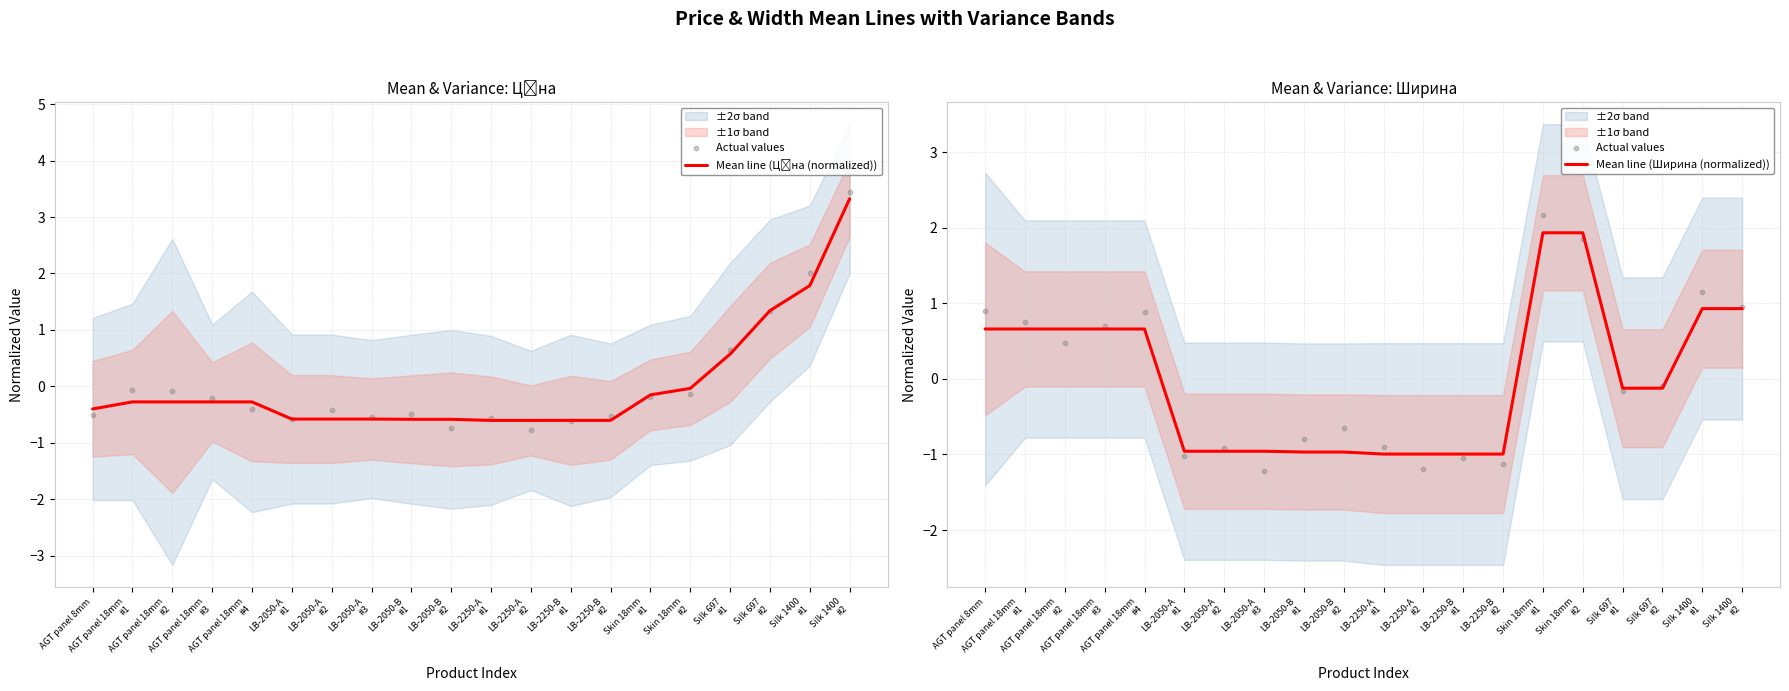

Which series has the largest total across all categories?

Actual values